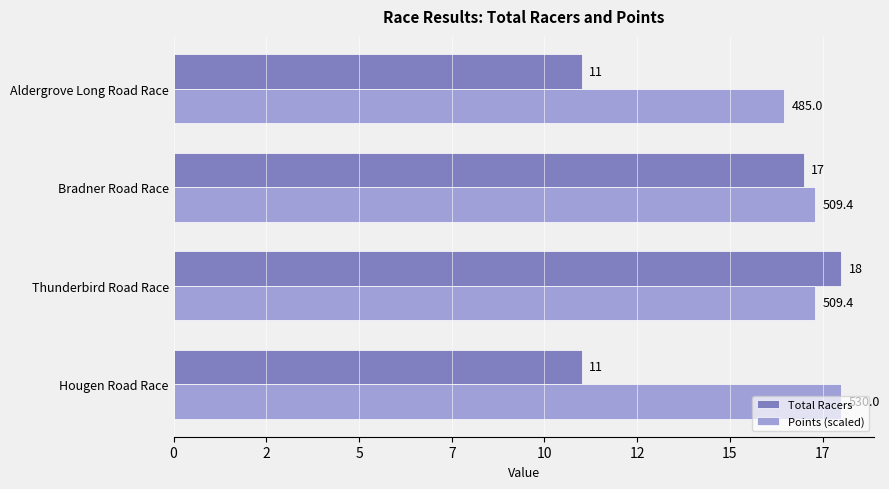

What are all the series names shown in the legend?

Total Racers, Points (scaled)